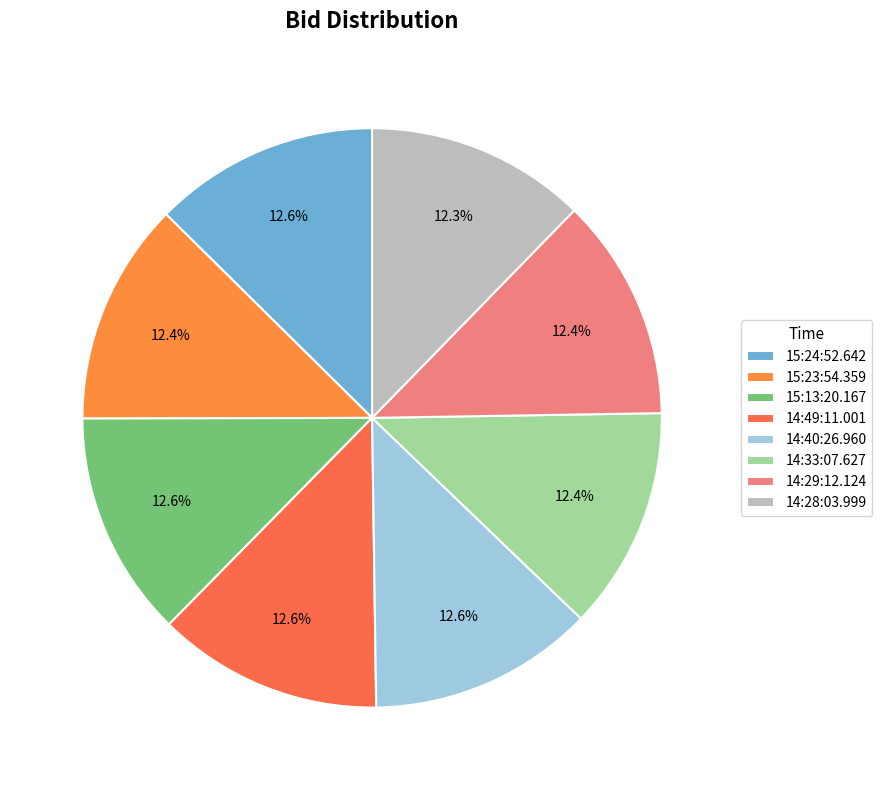

Does any single category account for the majority?

No